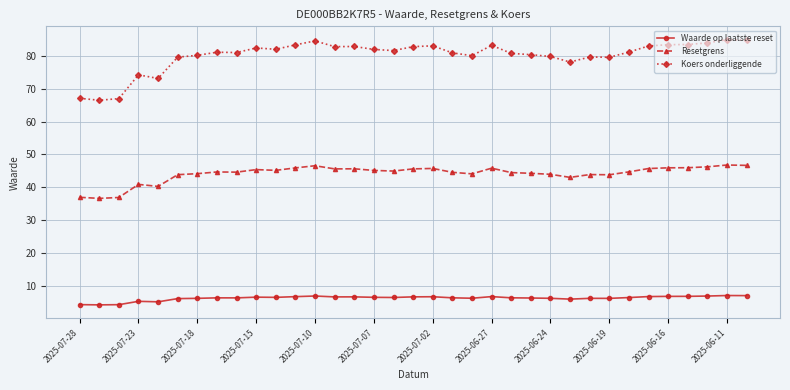

Rank the series by their maximum value, from highest to lowest.

Koers onderliggende, Resetgrens, Waarde op laatste reset